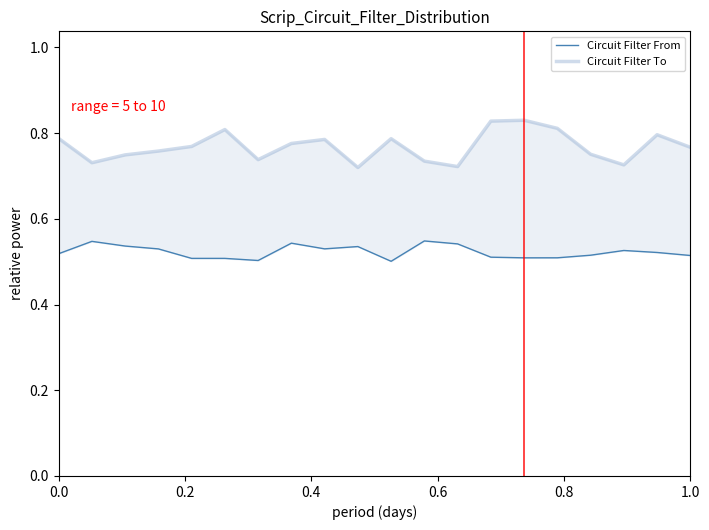

True or false: Circuit Filter From and Circuit Filter To intersect in this chart.

False